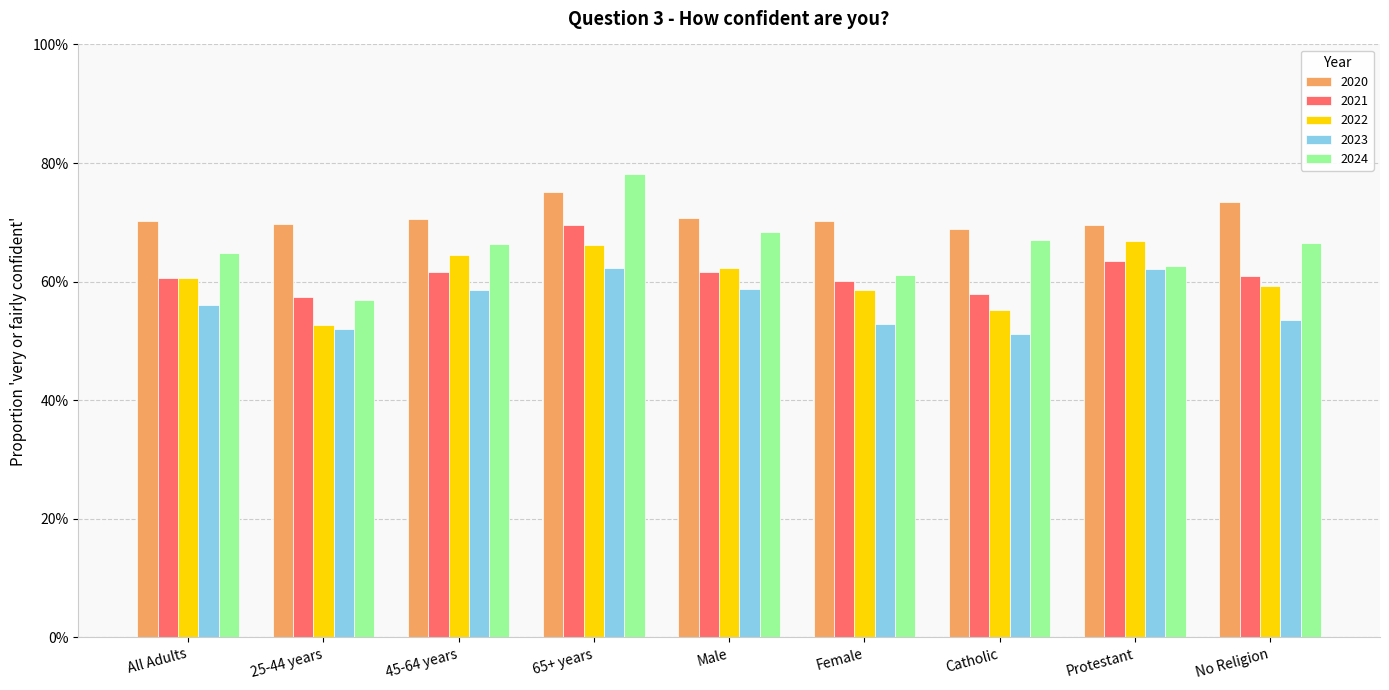

What is the difference between the second highest and second lowest values in the 2024 series?

0.1